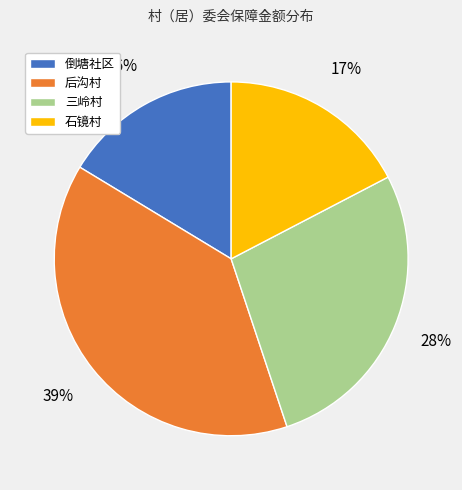

To the nearest percent, what percentage of the pie is 三岭村?

28%